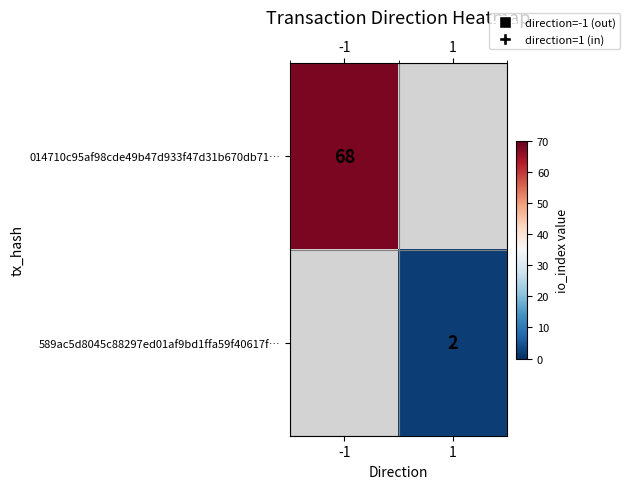

Is the value of 014710c95af98cde49b47d933f47d31b670db71… at -1 greater than the value of 589ac5d8045c88297ed01af9bd1ffa59f40617f… at 1?

Yes